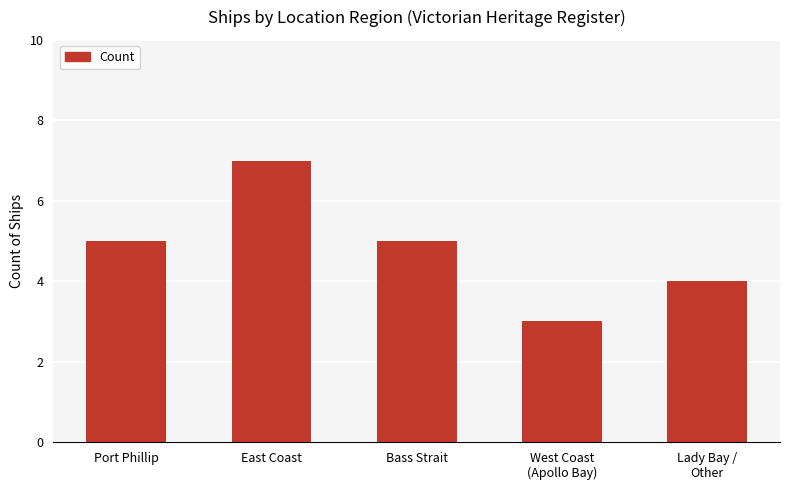

What is the value of the 3rd bar from the left?

5